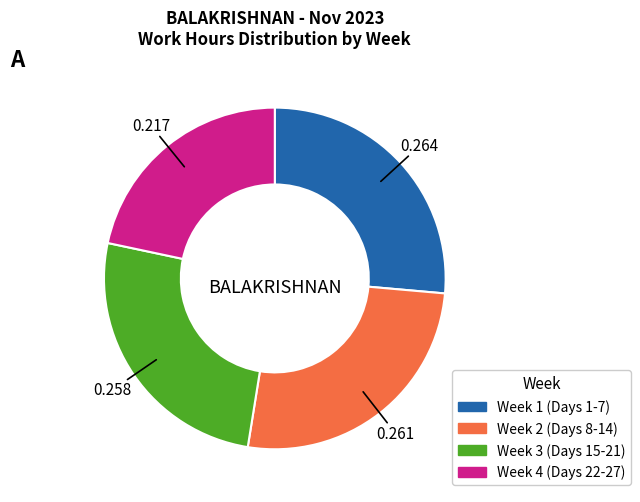

Is there any slice that represents more than half of the pie?

No